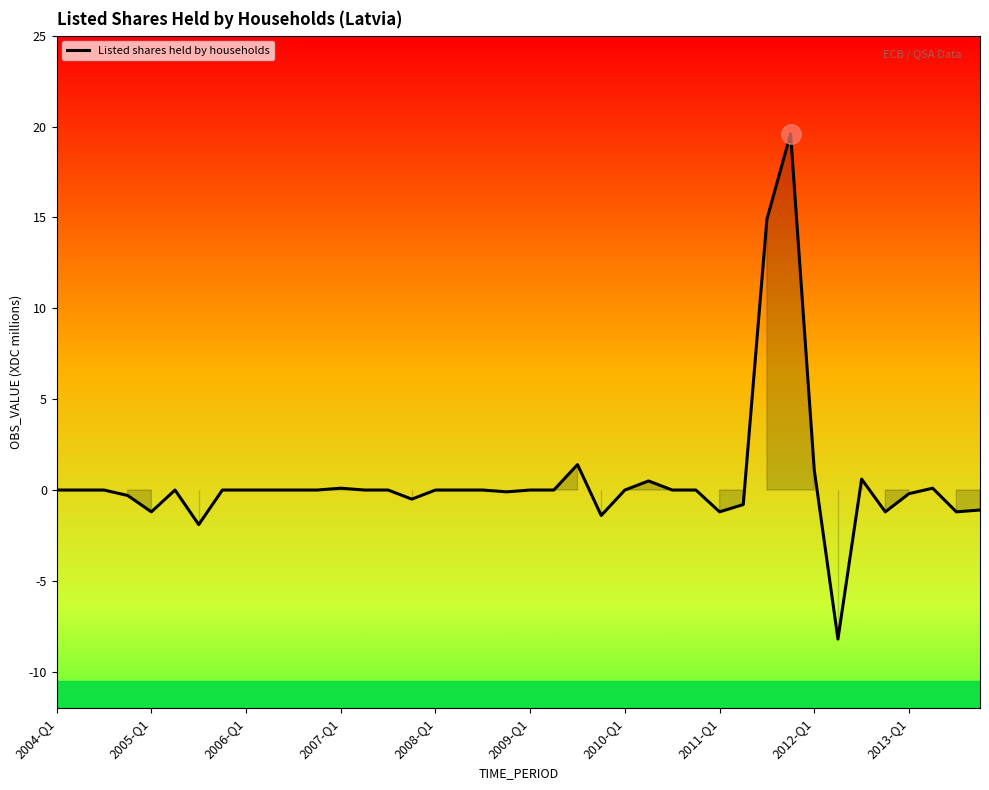

True or false: the data has more than 0 interior local peaks.

True